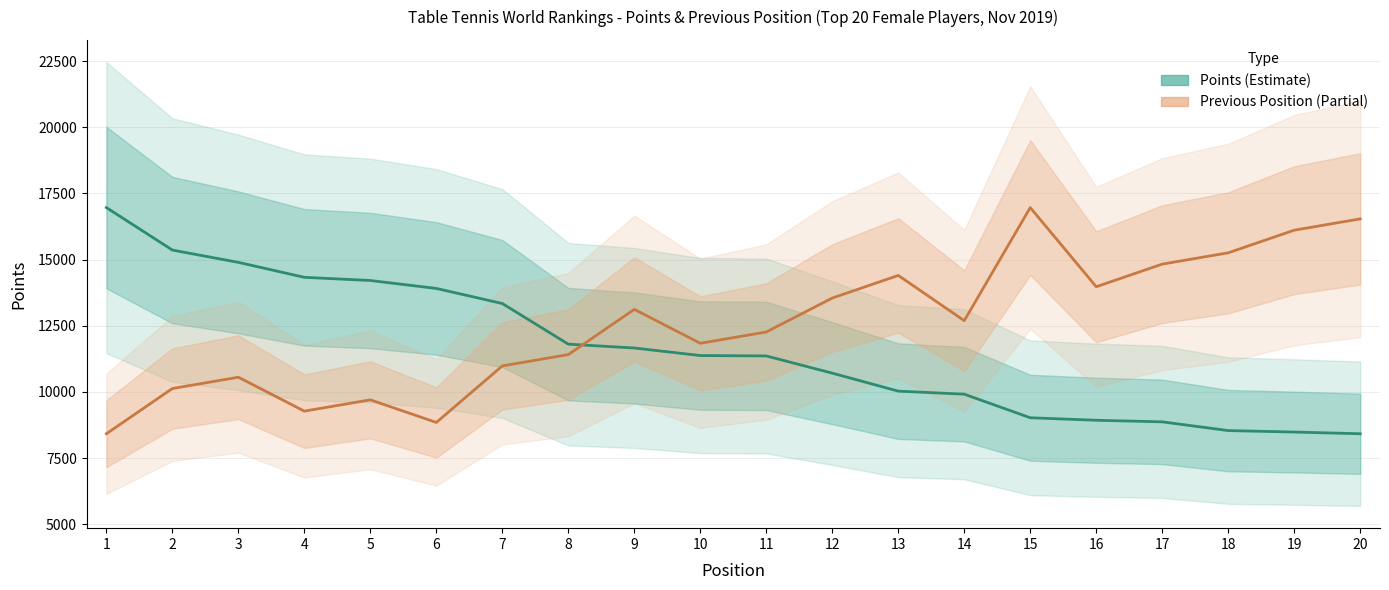

At which category does the chart reach its peak across all series?

1